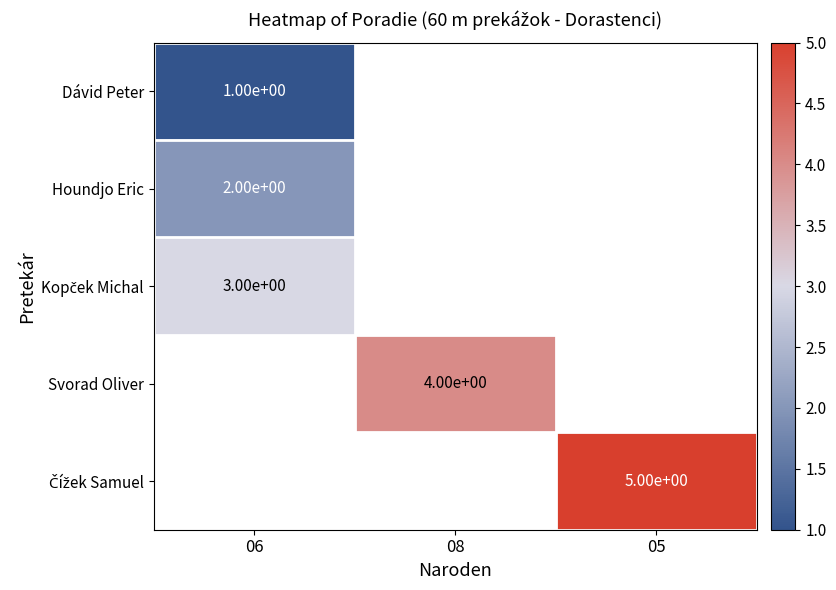

Count the number of data series in this chart.

5